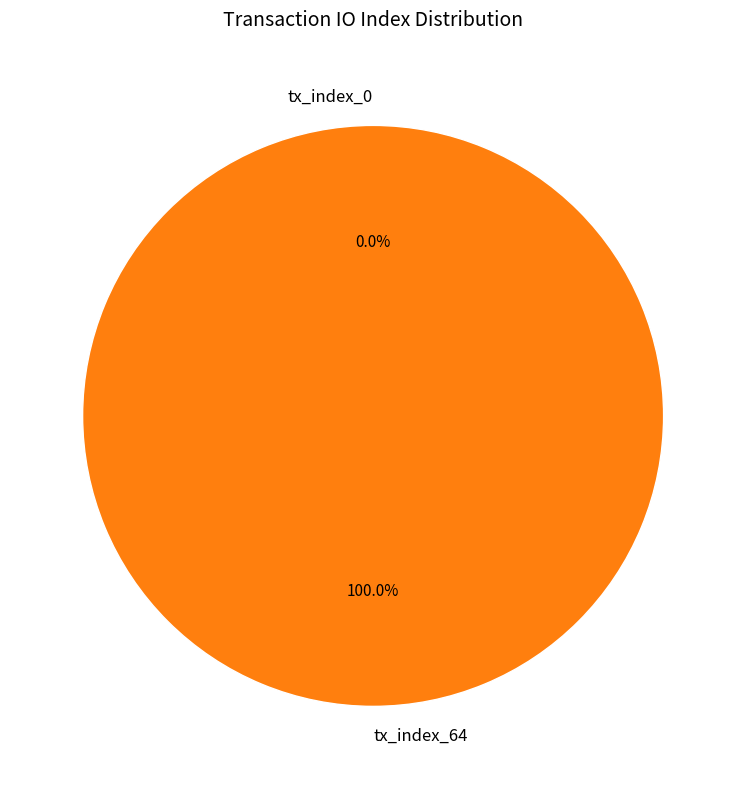

True or false: tx_index_0 accounts for 1% of the total.

False